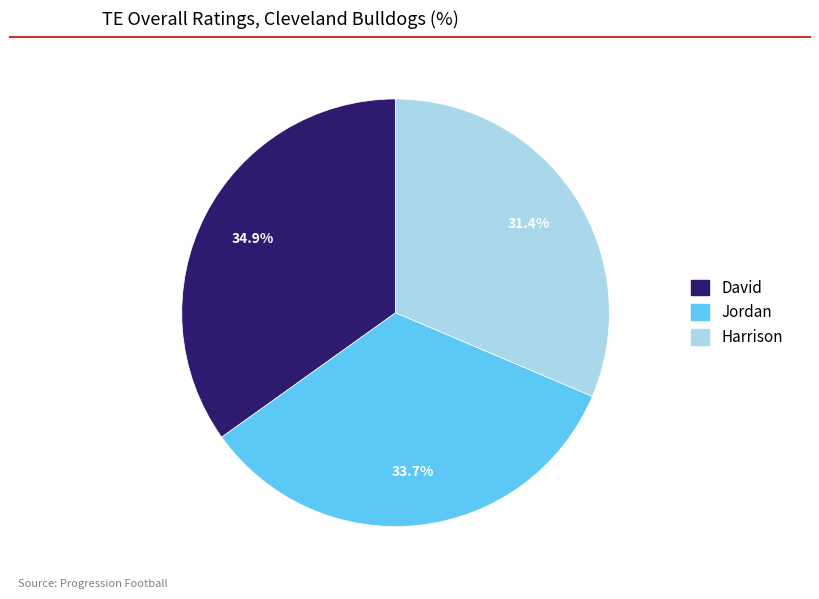

Rank the categories by value from highest to lowest.

David, Jordan, Harrison